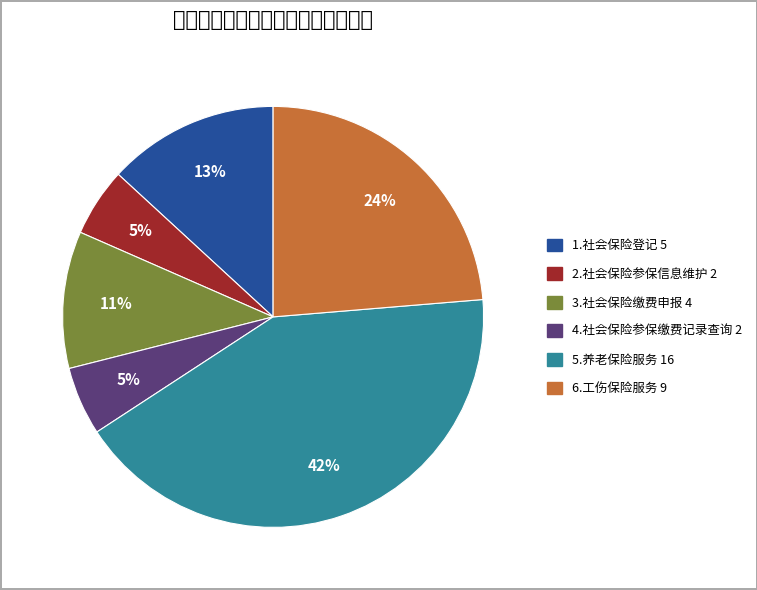

To the nearest percent, what is the difference between the largest and smallest slice percentages?

37%